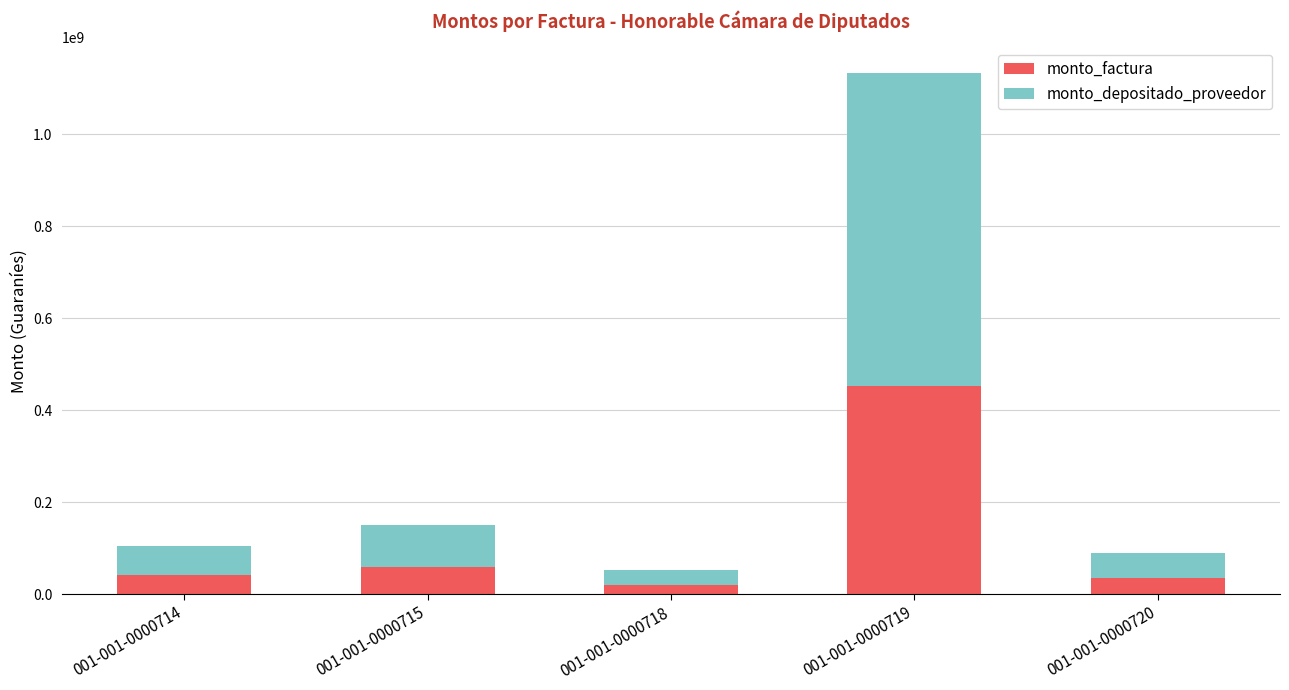

What is the total value across all series at 001-001-0000718?

52545000